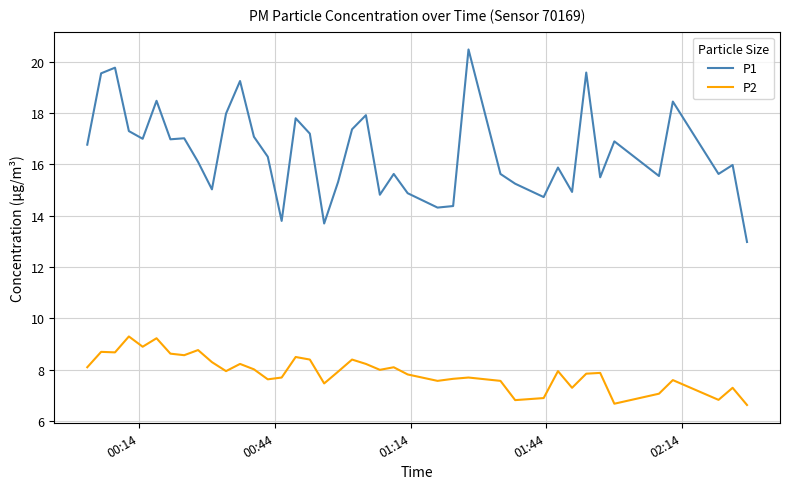

Rank the series by their maximum value, from highest to lowest.

P1, P2